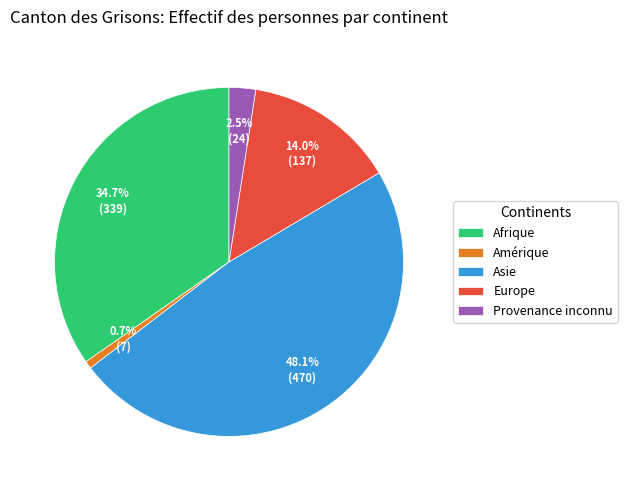

What percentage is the Europe slice, to the nearest percent?

14%